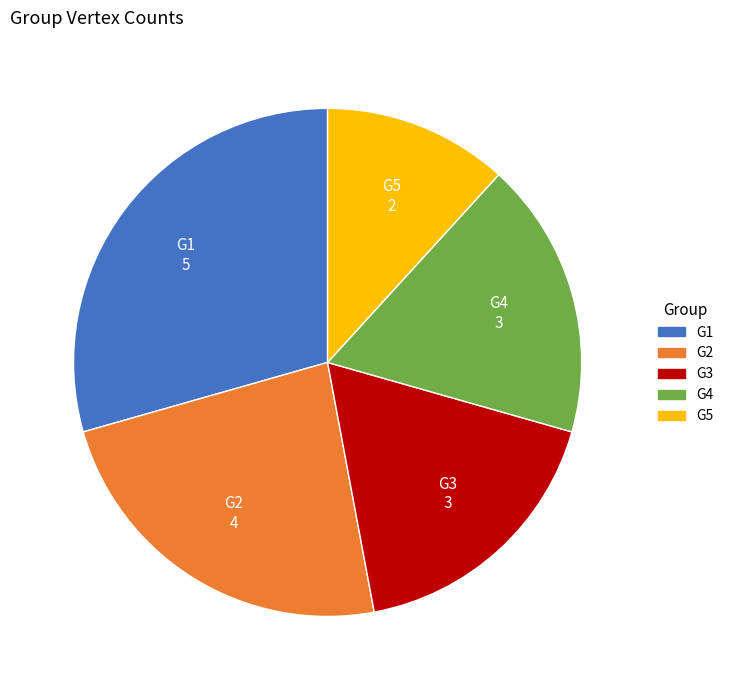

Which has a higher value, G3 or G2?

G2